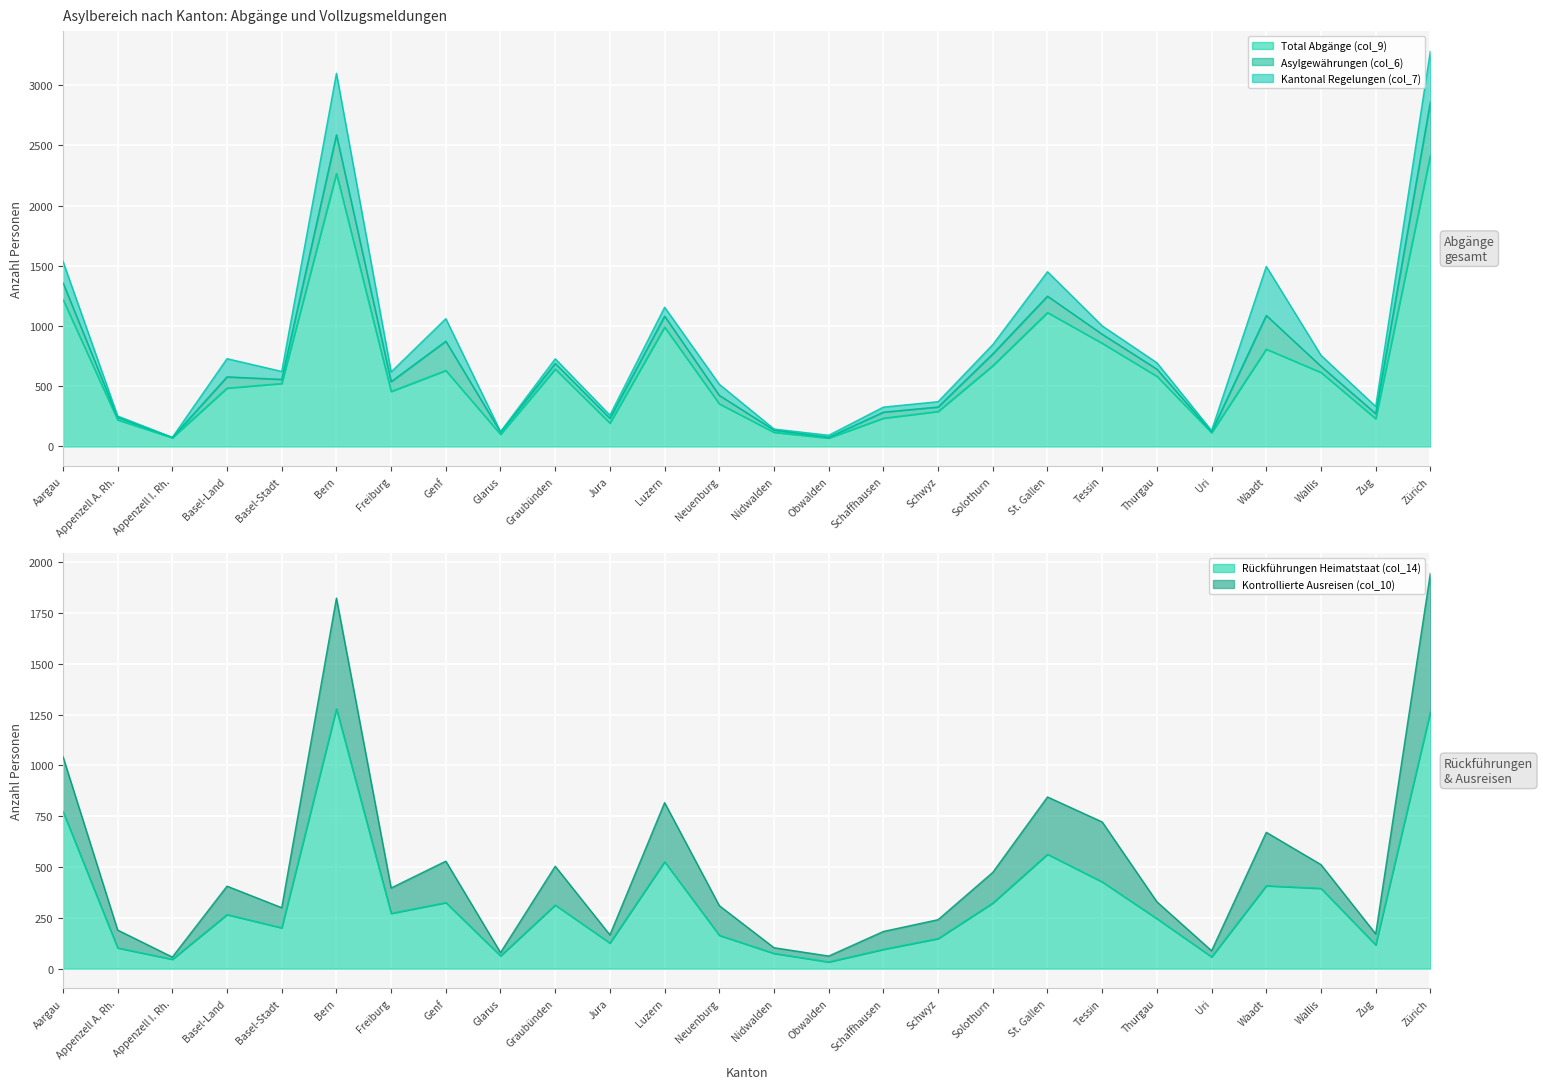

Which series has the widest spread of values?

Total Abgänge (col_9)